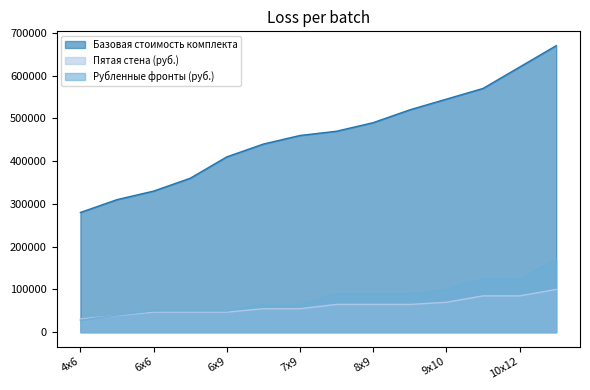

True or false: Базовая стоимость комплекта has more than 0 interior local peaks.

False